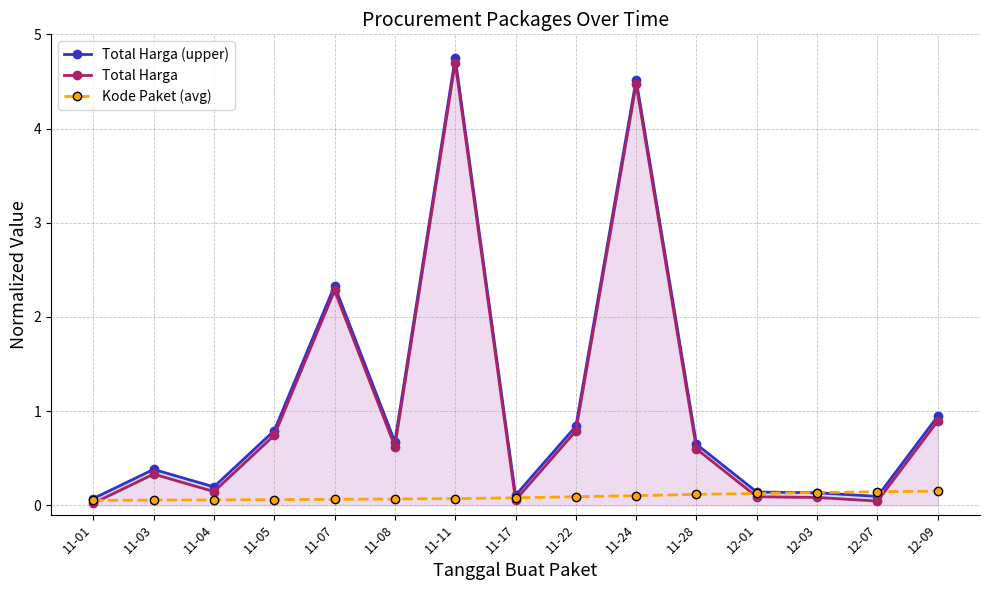

At which category is the sum across all series the highest?

11-11